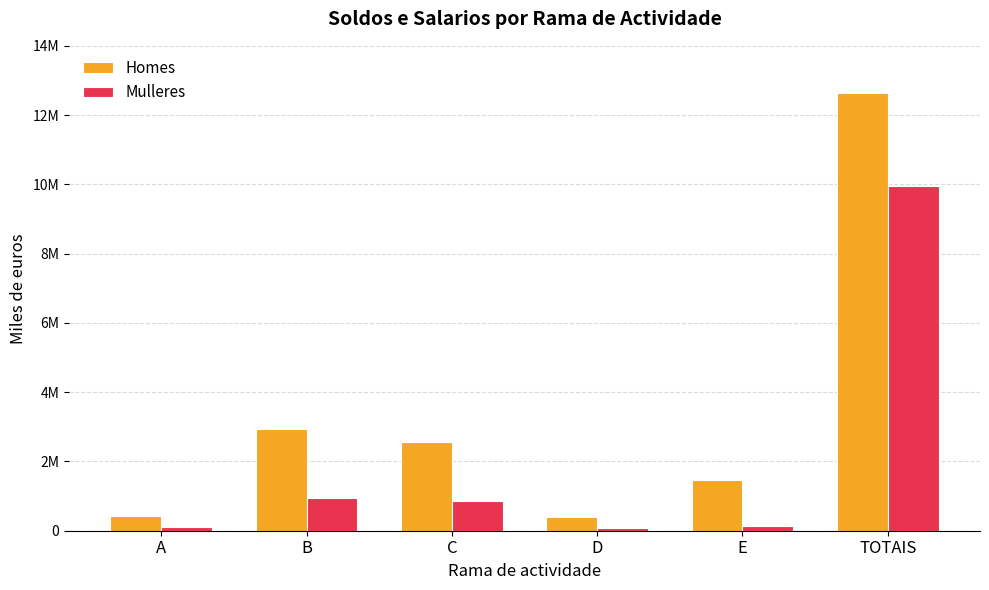

At B, list the series in order from largest to smallest.

Homes, Mulleres